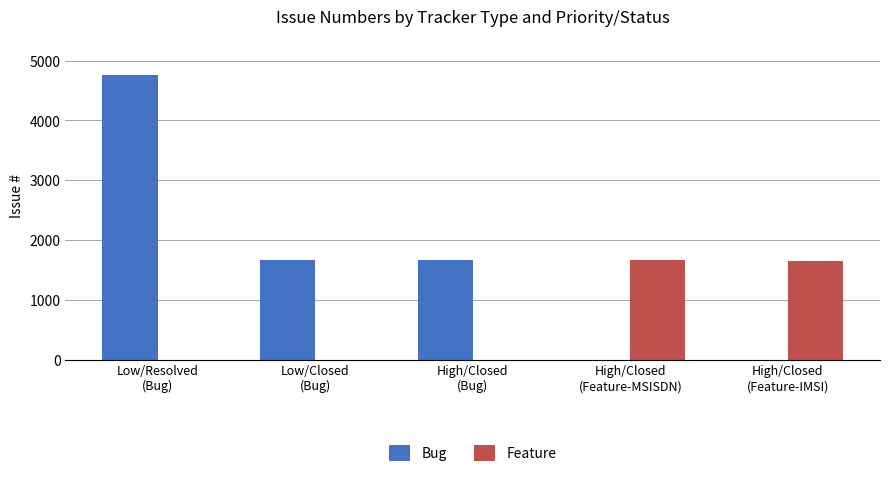

The value of Feature at Low/Closed
(Bug) is 0. True or false?

True